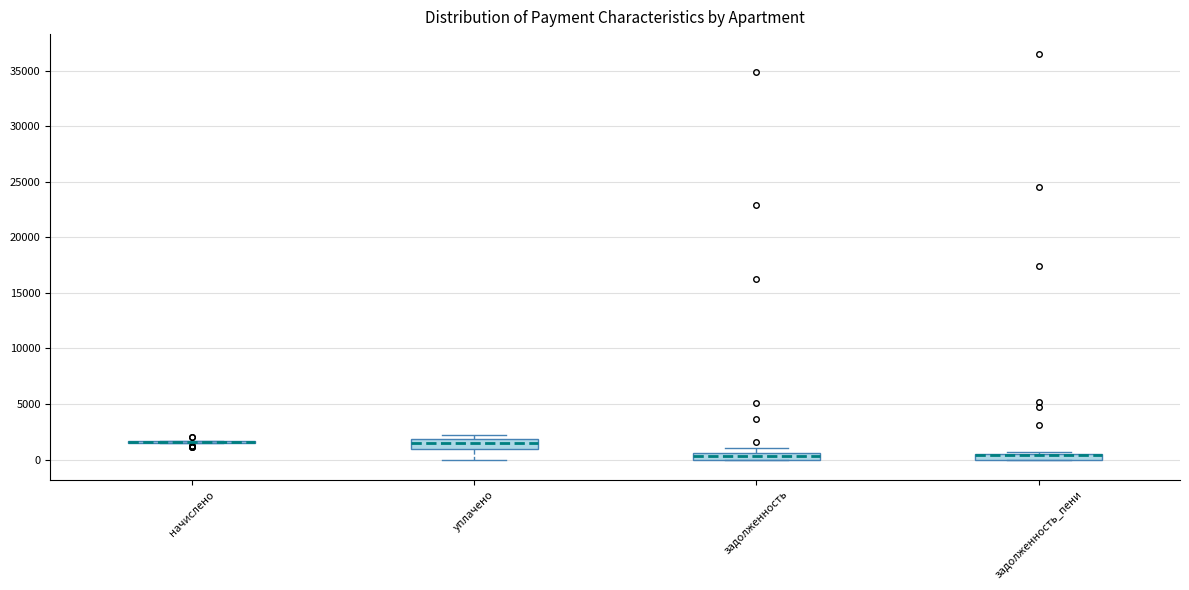

Where does the lower whisker of the box for уплачено end on the y-axis? The values are not printed on the chart, so give them approximately, as read against the axis.

0